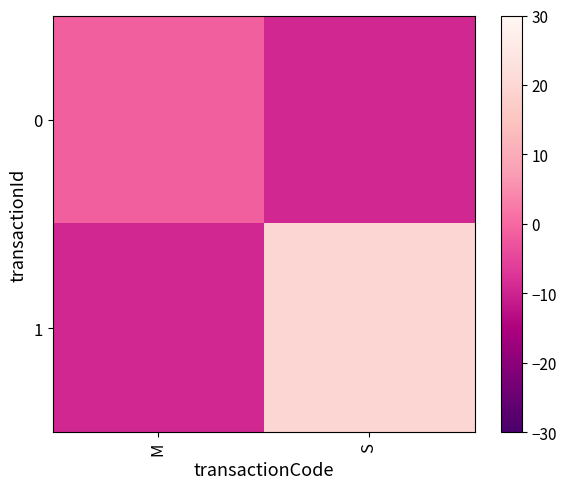

How many series are shown in this chart?

2